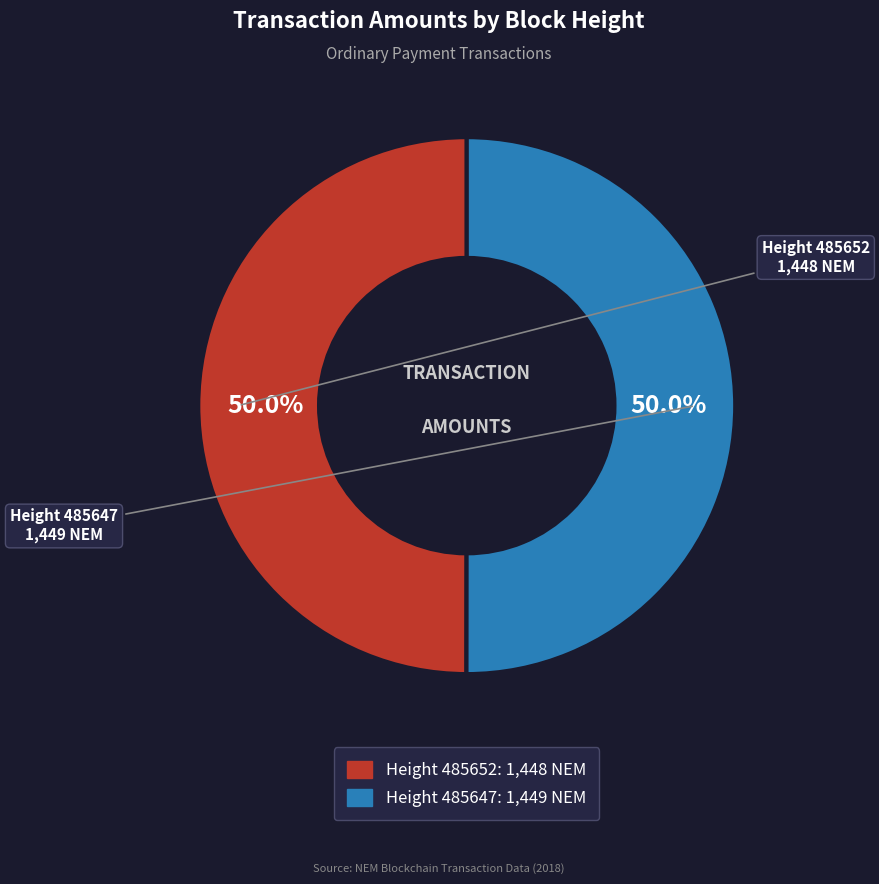

Count the number of slices in the pie.

2